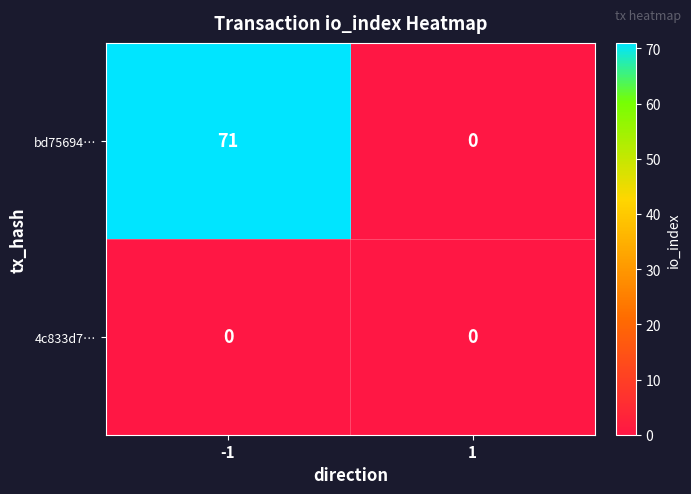

What is the average value of the bd75694… series?

36